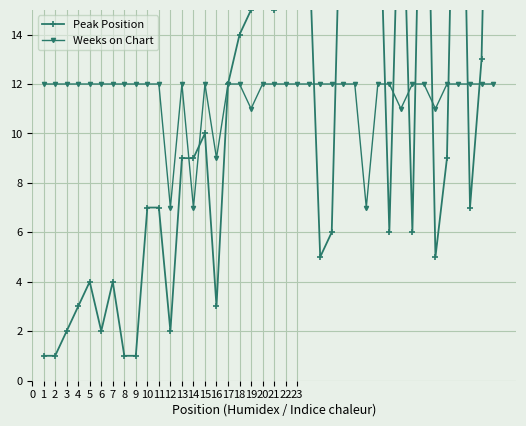

The value of Weeks on Chart at 19 is 14. True or false?

False